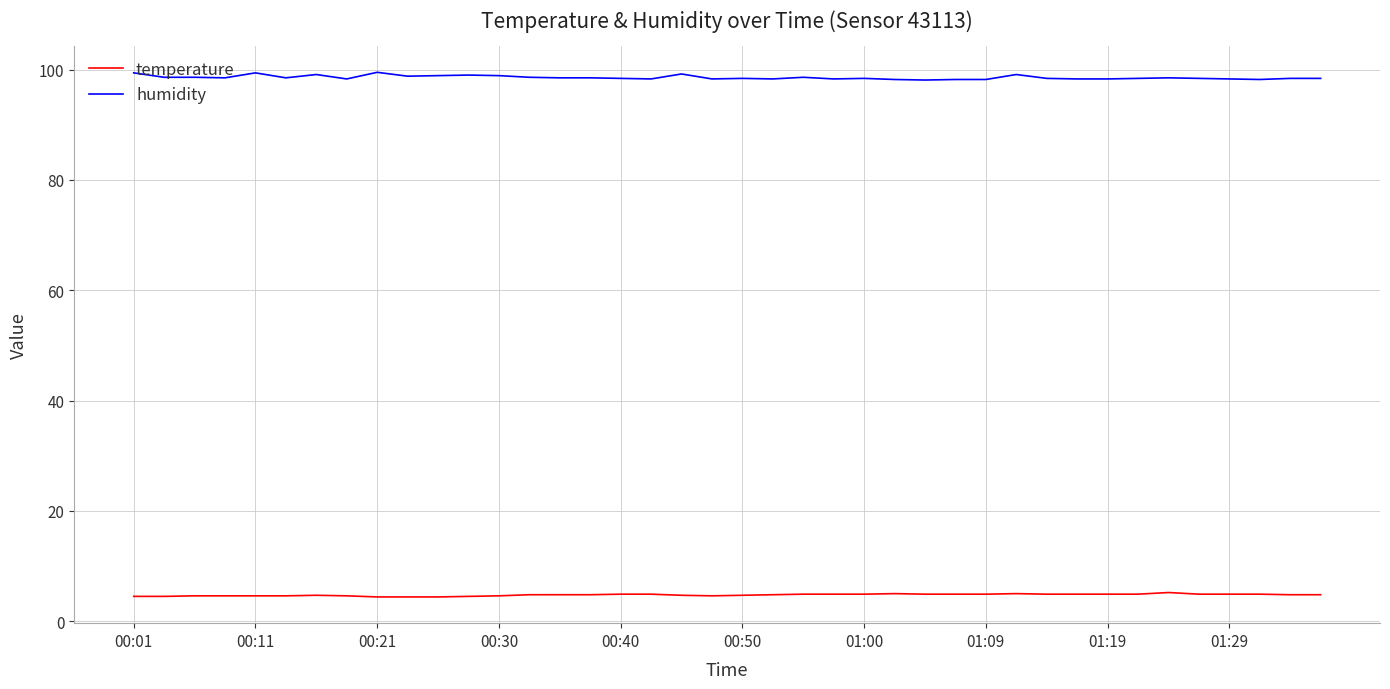

What is the smallest value displayed?

4.4